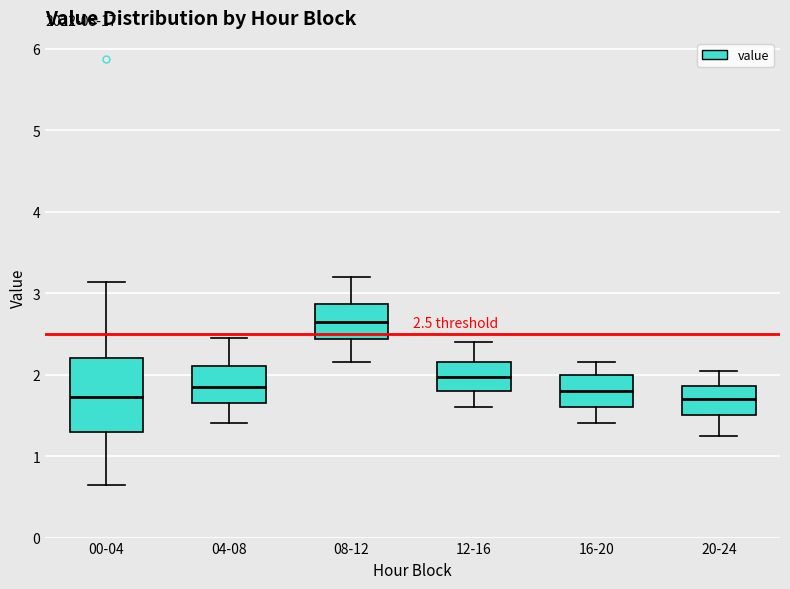

Which box is the tallest, from its lower edge to its upper edge?

00-04